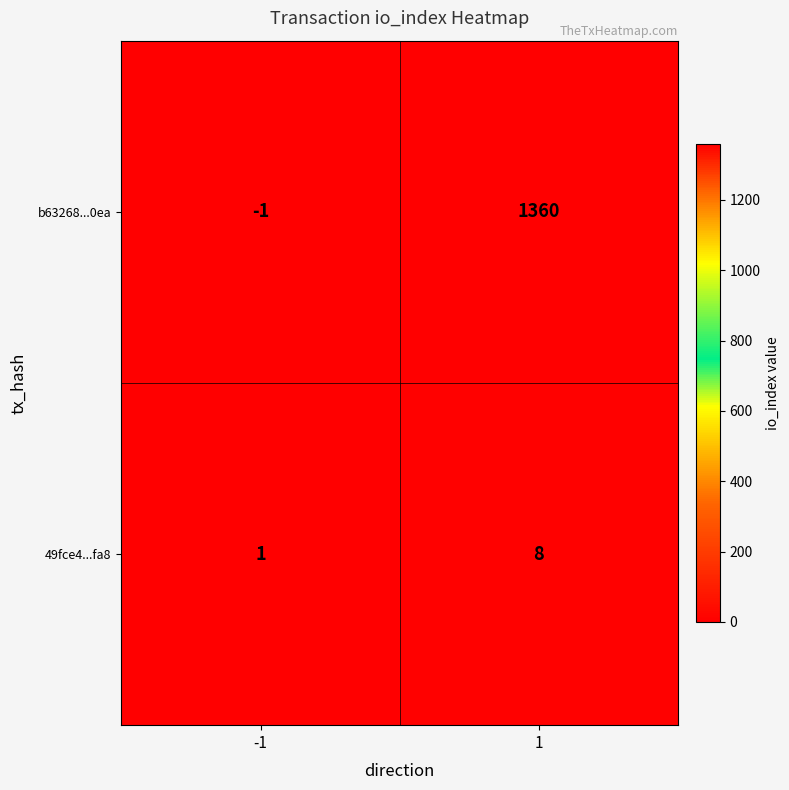

Rank the series by their maximum value, from lowest to highest.

49fce4...fa8, b63268...0ea